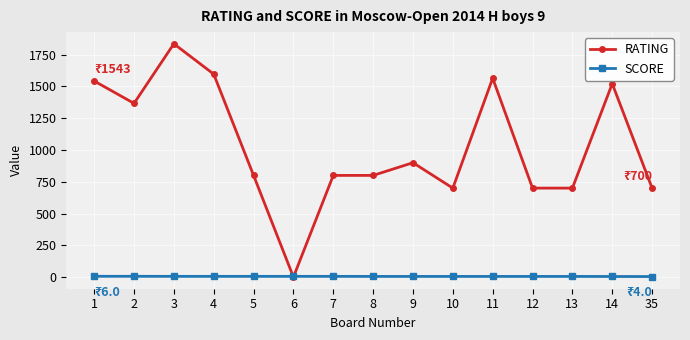

Is the value of SCORE at 5 greater than the value of RATING at 12?

No